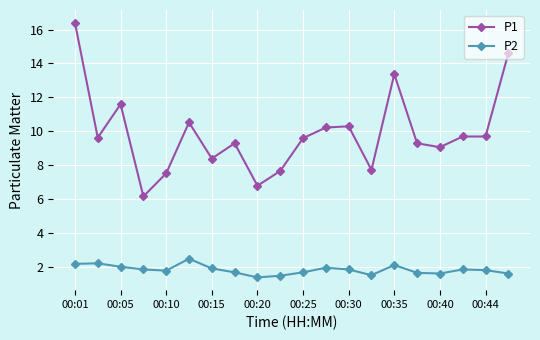

At how many categories does at least one series exceed 13?

3